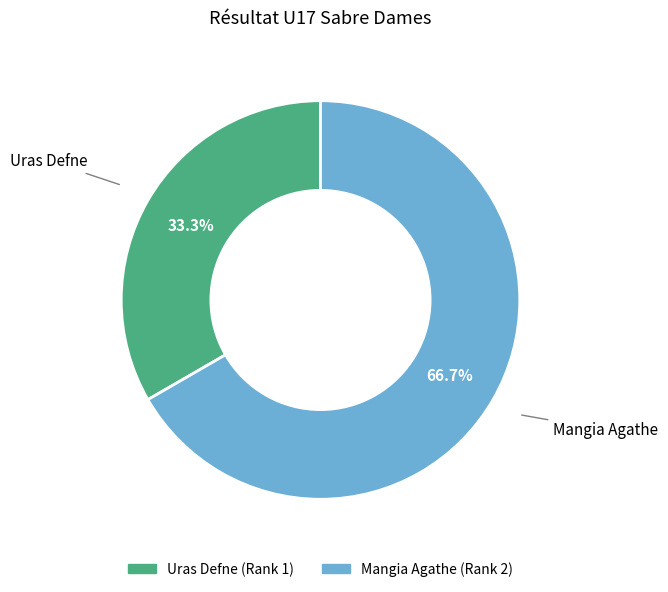

How many slices are in this pie chart?

2